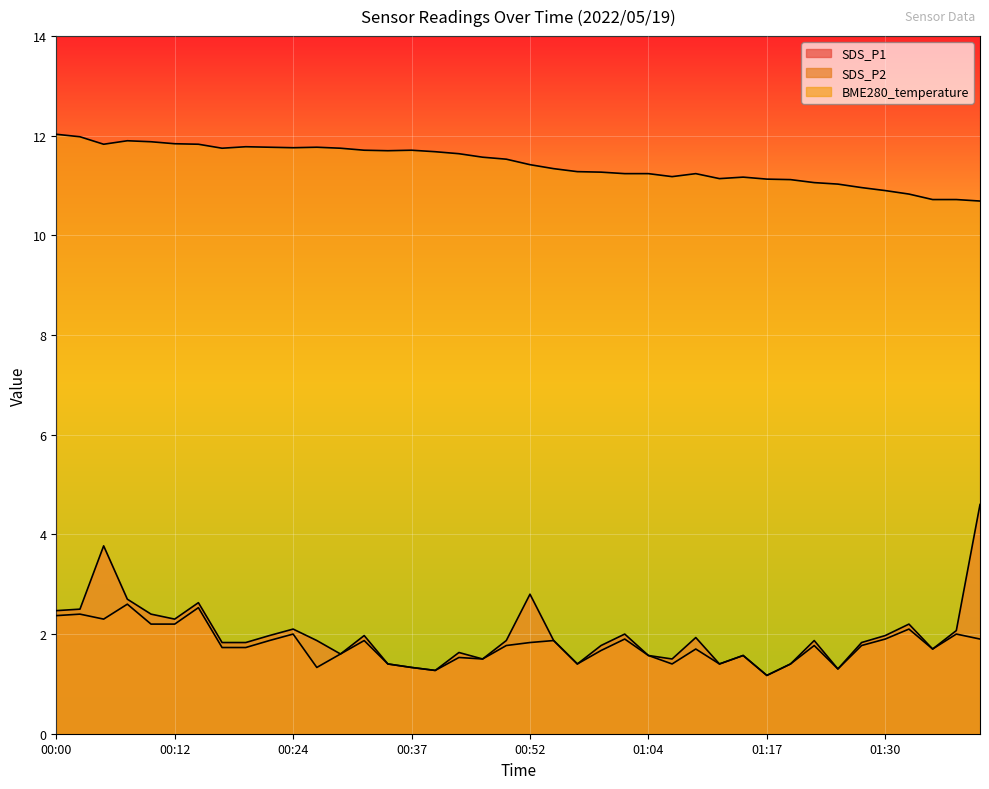

Reading left to right, extract all data points from this chart.

SDS_P1: 2.5	2.5	3.8	2.7	2.4	2.3	2.6	1.8	1.8	2.0	2.1	1.9	1.6	2.0	1.4	1.3	1.3	1.6	1.5	1.9	2.8	1.9	1.4	1.8	2.0	1.6	1.5	1.9	1.4	1.6	1.2	1.4	1.9	1.3	1.8	2.0	2.2	1.7	2.1	4.6
SDS_P2: 2.4	2.4	2.3	2.6	2.2	2.2	2.5	1.7	1.7	1.9	2.0	1.3	1.6	1.9	1.4	1.3	1.3	1.5	1.5	1.8	1.8	1.9	1.4	1.7	1.9	1.6	1.4	1.7	1.4	1.6	1.2	1.4	1.8	1.3	1.8	1.9	2.1	1.7	2.0	1.9
BME280_temperature: 12.0	12.0	11.8	11.9	11.9	11.8	11.8	11.8	11.8	11.8	11.8	11.8	11.8	11.7	11.7	11.7	11.7	11.6	11.6	11.5	11.4	11.3	11.3	11.3	11.2	11.2	11.2	11.2	11.1	11.2	11.1	11.1	11.1	11.0	11.0	10.9	10.8	10.7	10.7	10.7